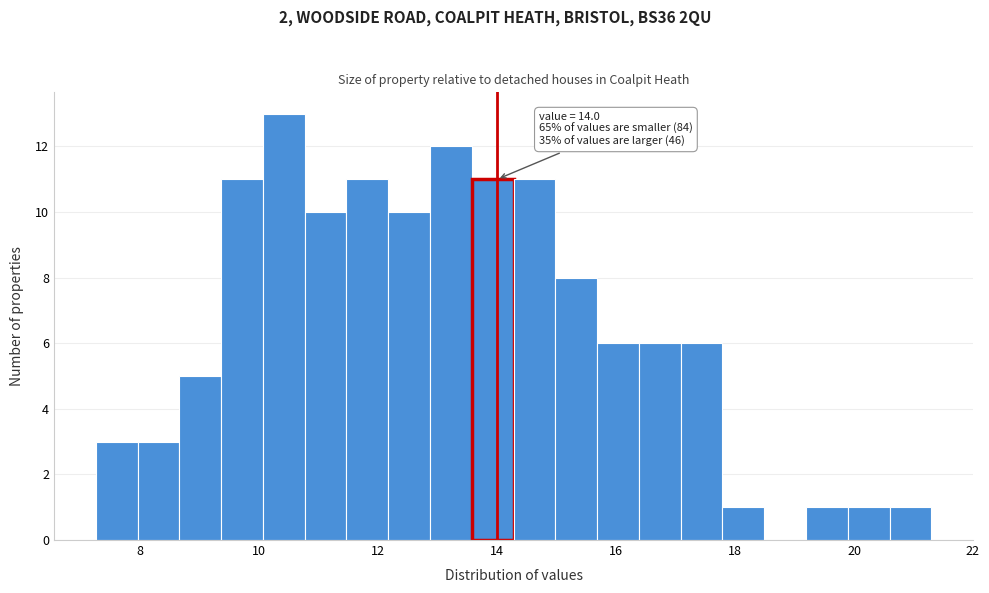

Read against the x-axis, roughly where is the centre of the tallest bar?

10.4